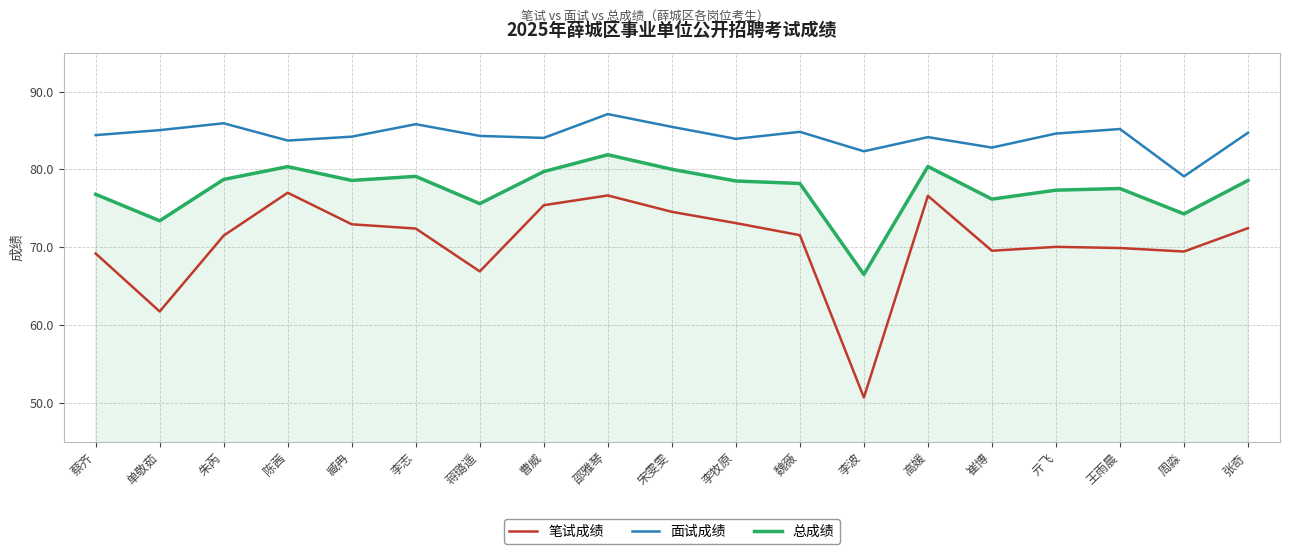

What is the spread (max minus min) of values at 蒋璐遥?

17.4